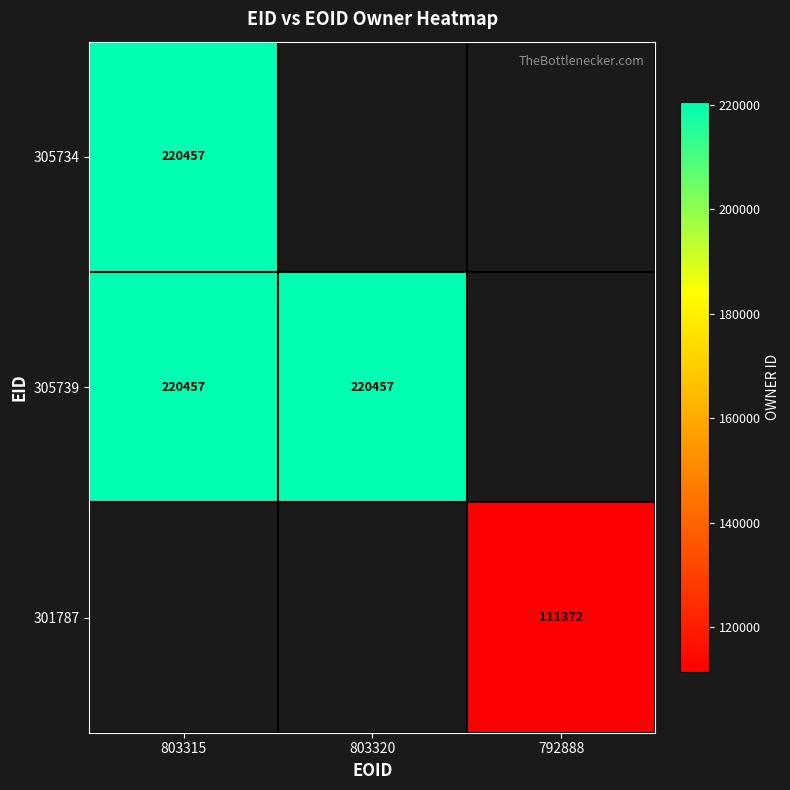

Is it true that 305739 equals 220457 at 803315?

True